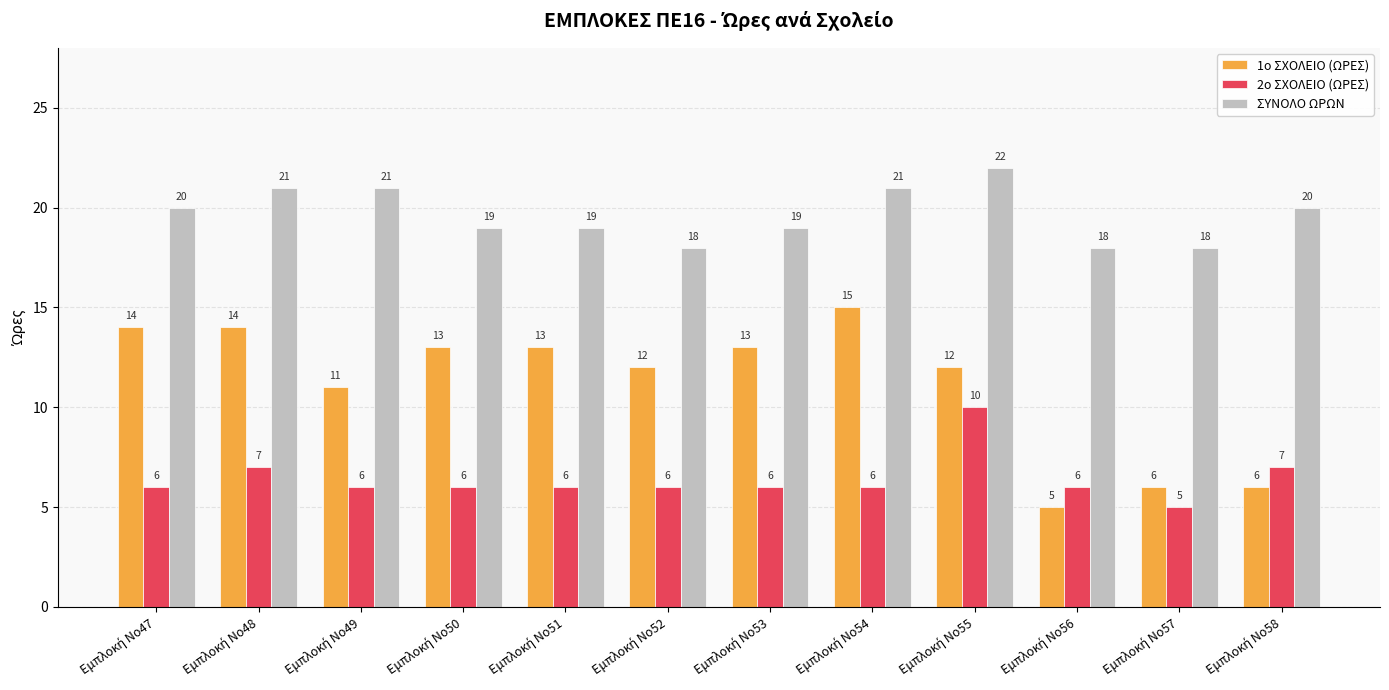

Which series has the largest range (max minus min)?

1ο ΣΧΟΛΕΙΟ (ΩΡΕΣ)